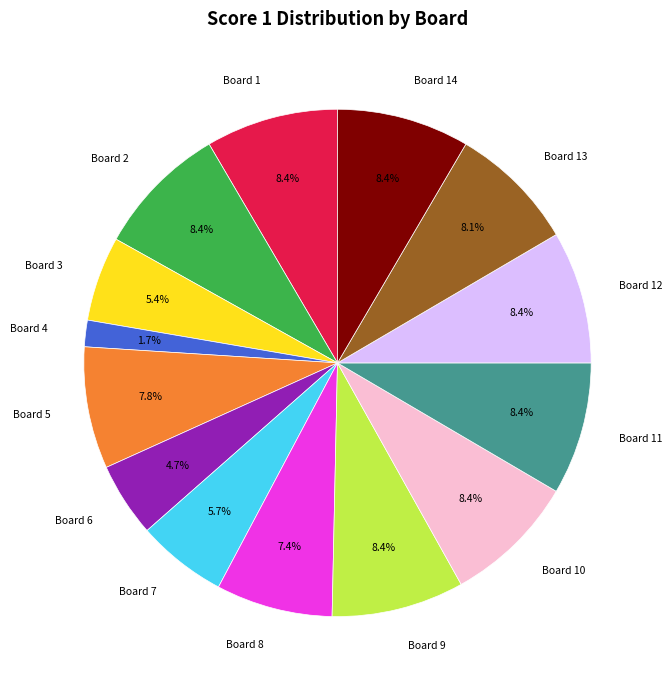

To the nearest percent, what percentage of the pie is Board 3?

5%